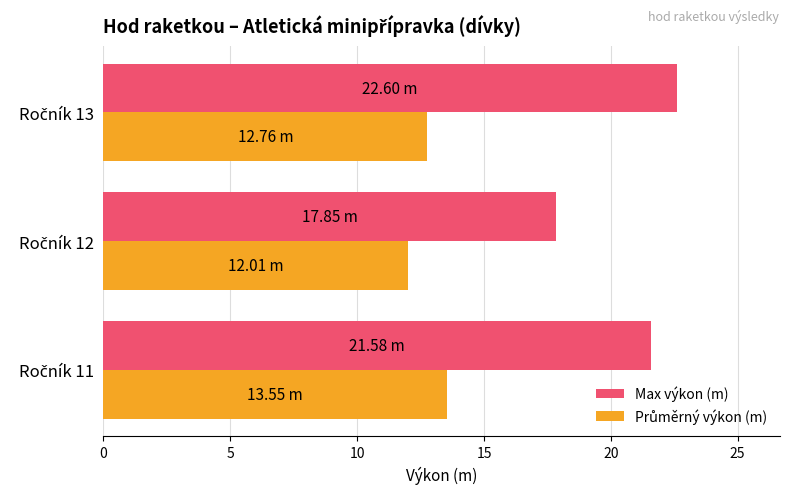

Which series has the largest total across all categories?

Max výkon (m)